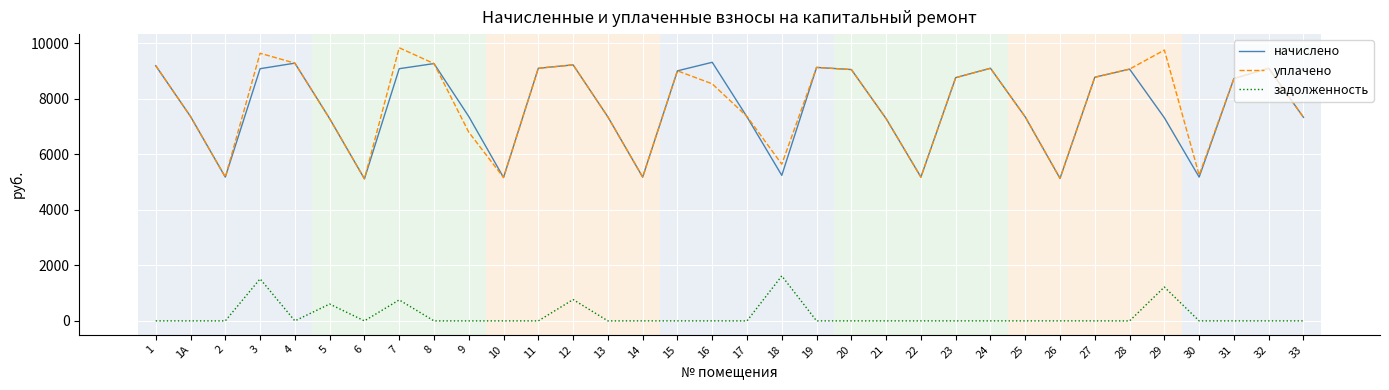

Rank the series by their maximum value, from lowest to highest.

задолженность, начислено, уплачено